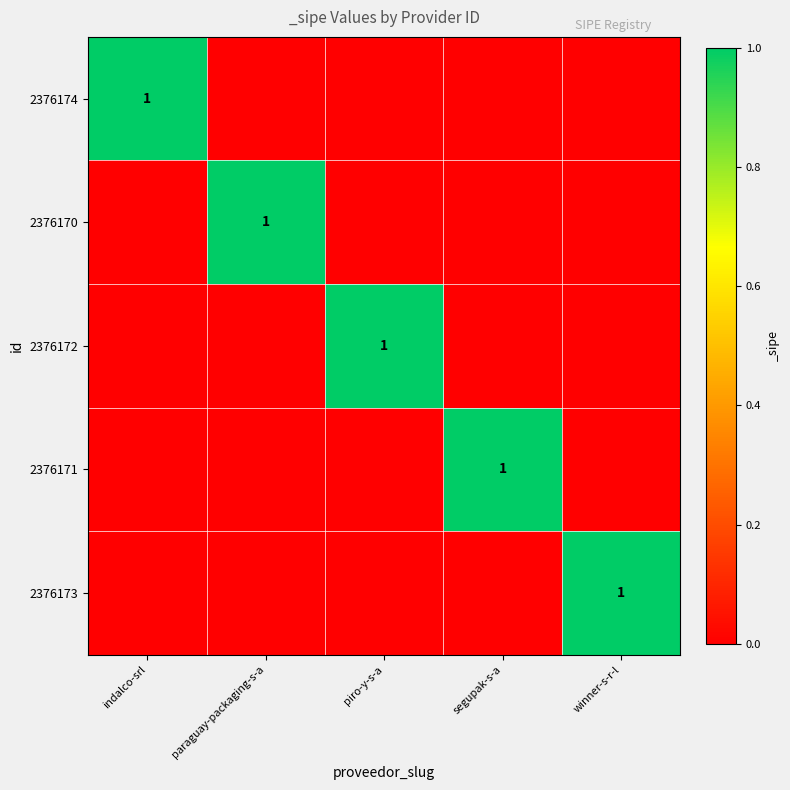

True or false: 2376172 has a value of 1 at piro-y-s-a.

True